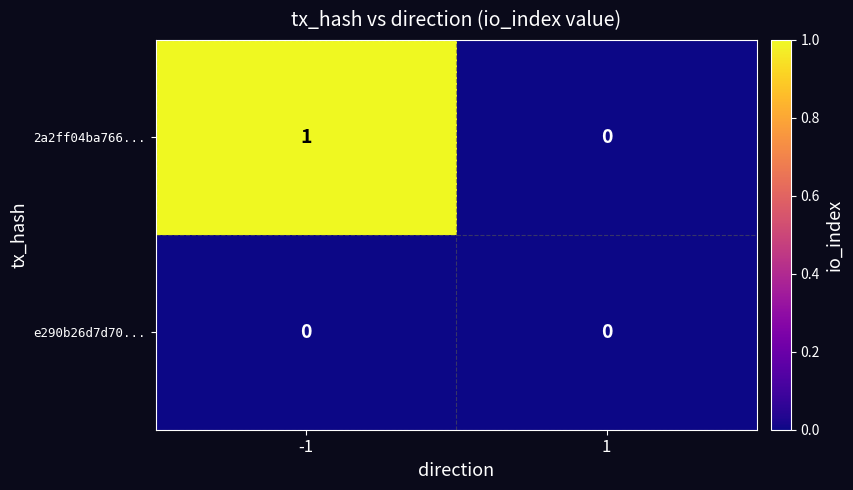

The value of e290b26d7d70... at 1 is 0. True or false?

True